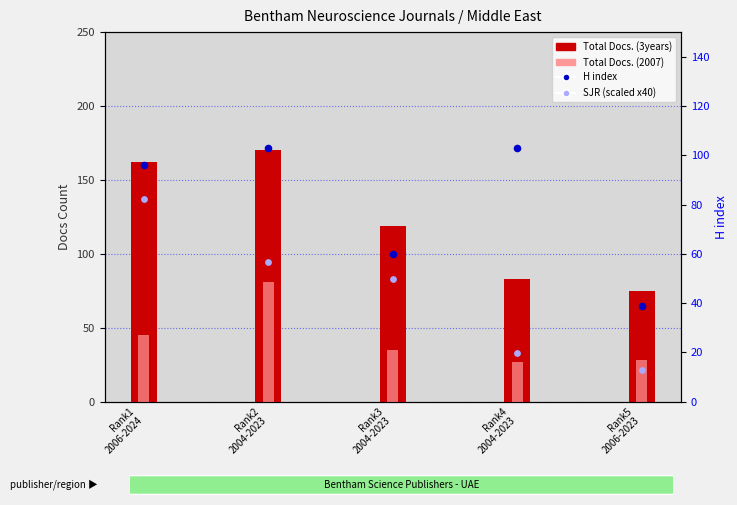

Which series contains the lowest Y value?

SJR (scaled)